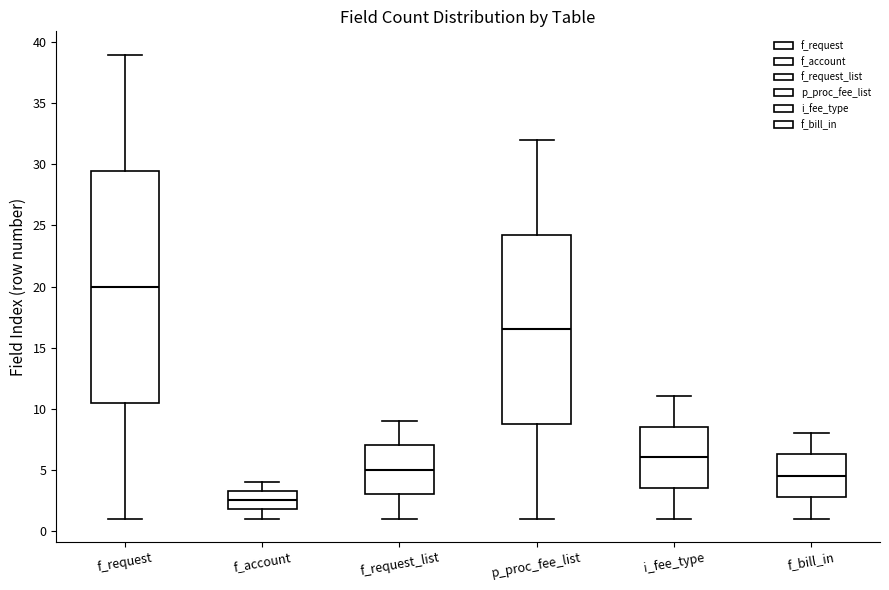

Which box's median line is the lowest?

f_account